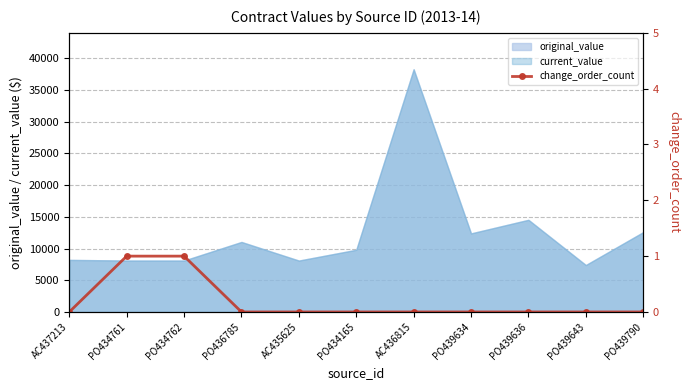

Which category has the lowest value across all series?

AC437213